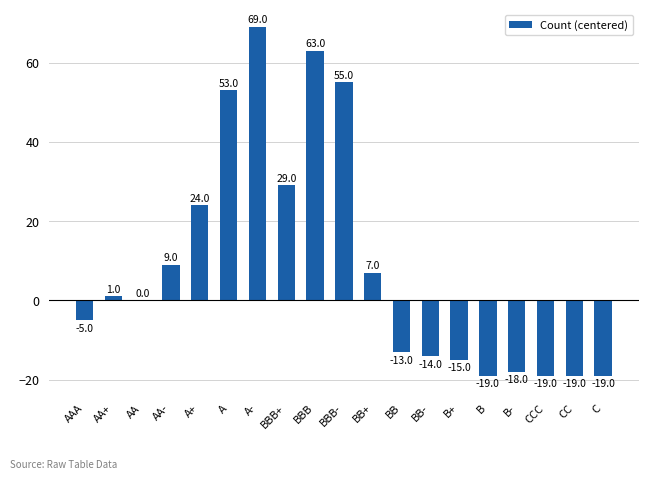

How many categories are shown in the chart?

19